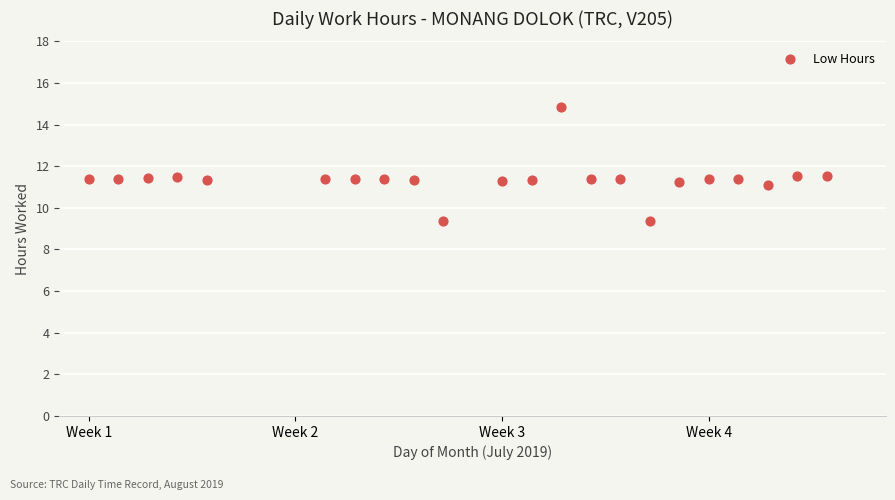

What is the range of Y values (max minus min)?

5.5